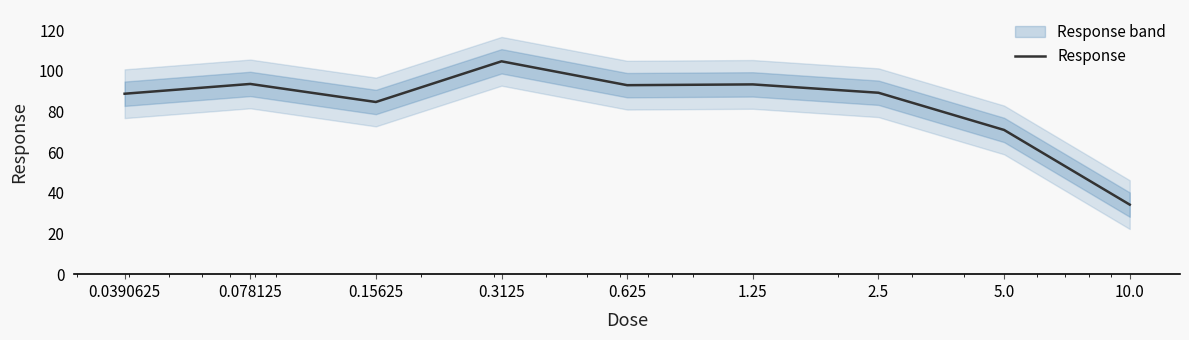

How many data points are above 89?

5